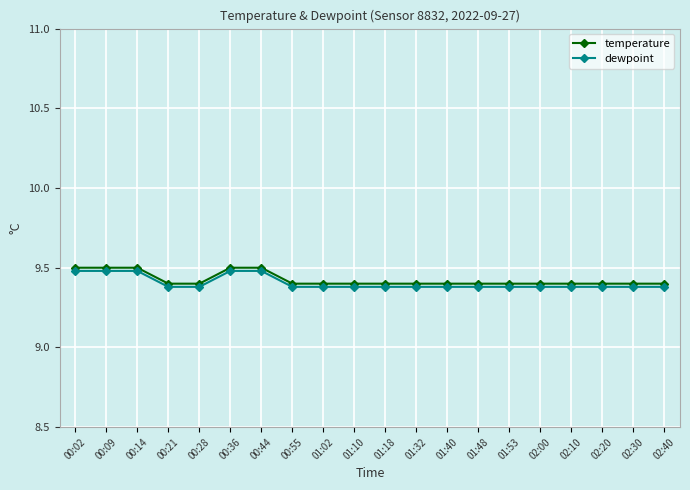

What is the minimum value for dewpoint?

9.4